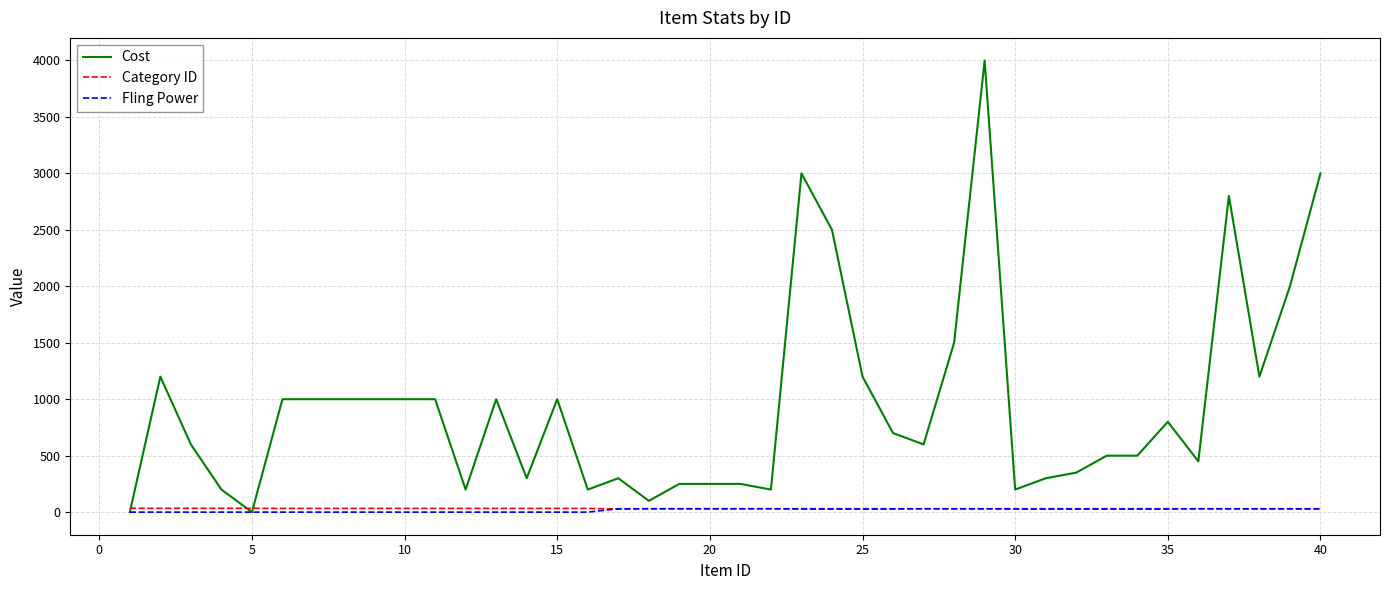

Which series has the largest range (max minus min)?

Cost